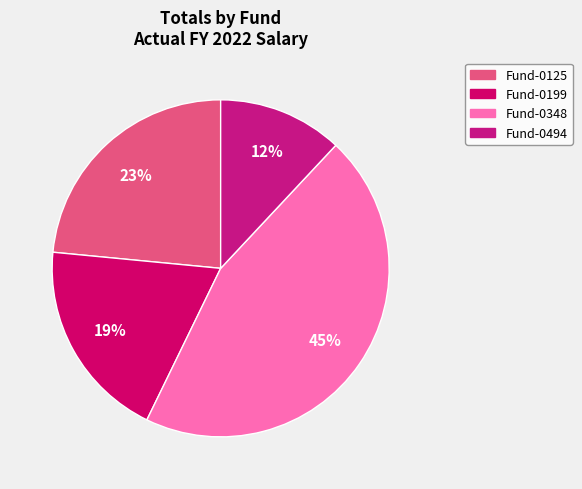

How many segments does this pie chart have?

4